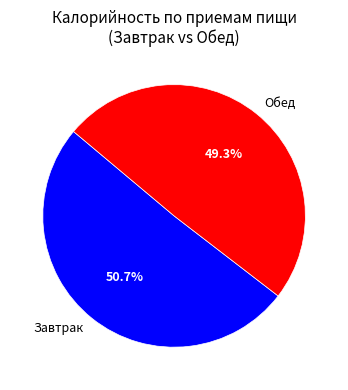

Which has a higher value, Обед or Завтрак?

Завтрак